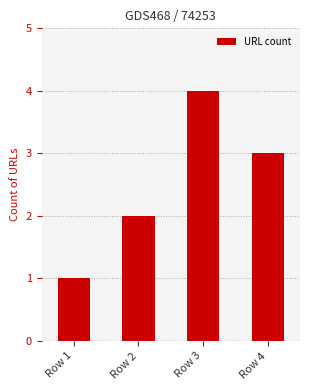

Count the number of data series in this chart.

1